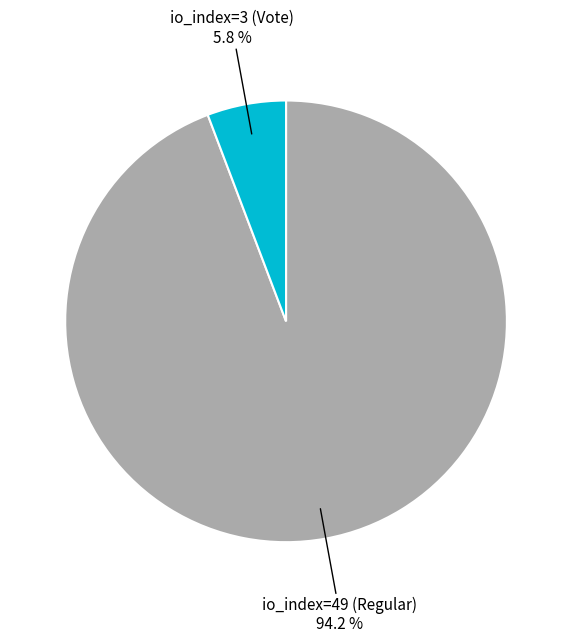

How many segments does this pie chart have?

2